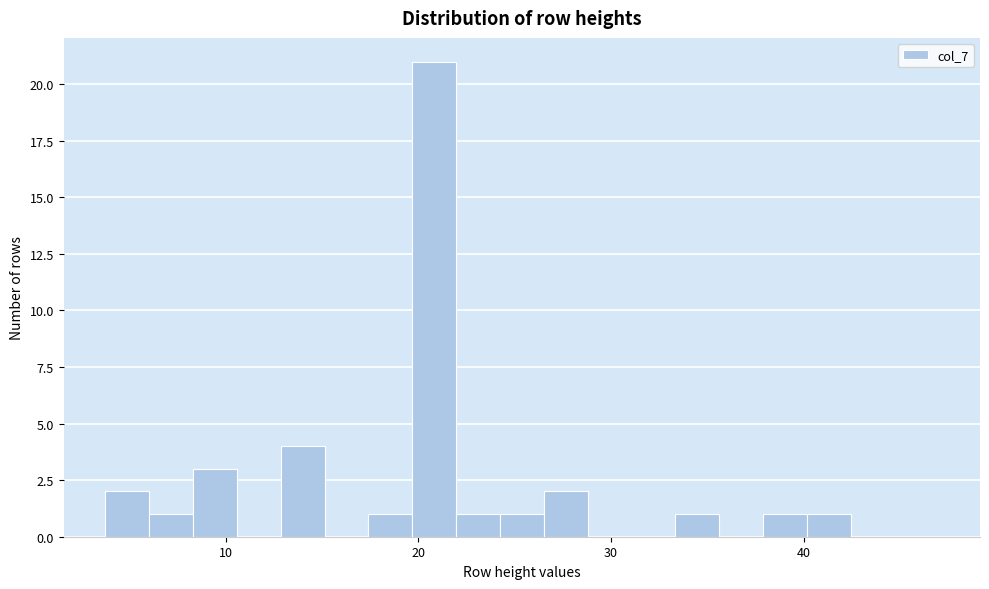

Read against the x-axis, roughly where is the centre of the tallest bar?

21